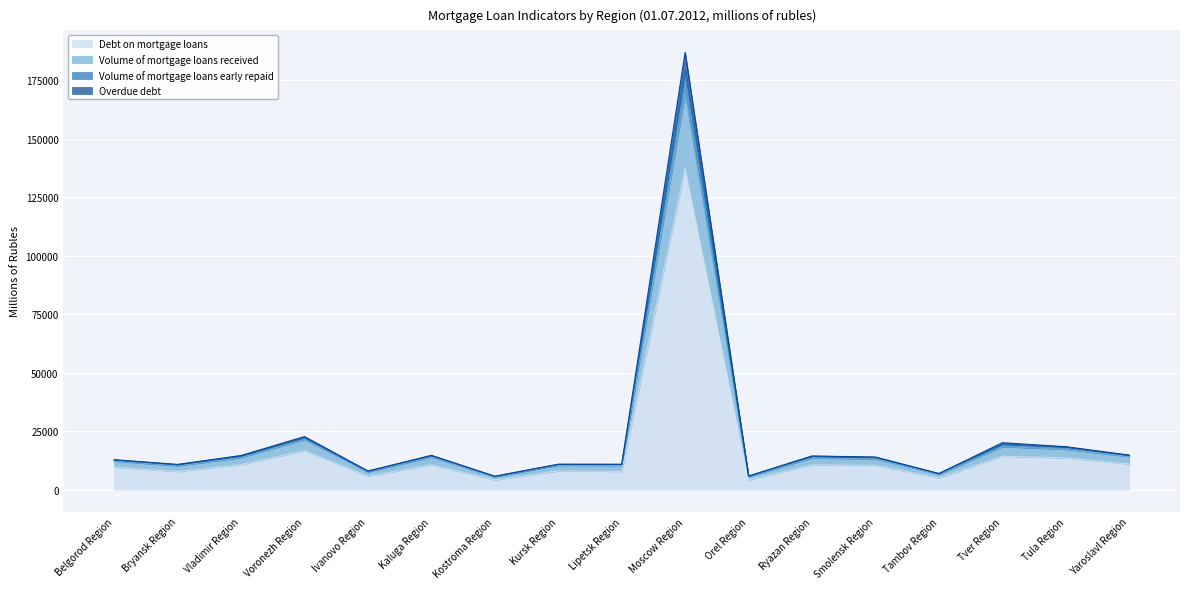

At which category is the sum across all series the highest?

Moscow Region